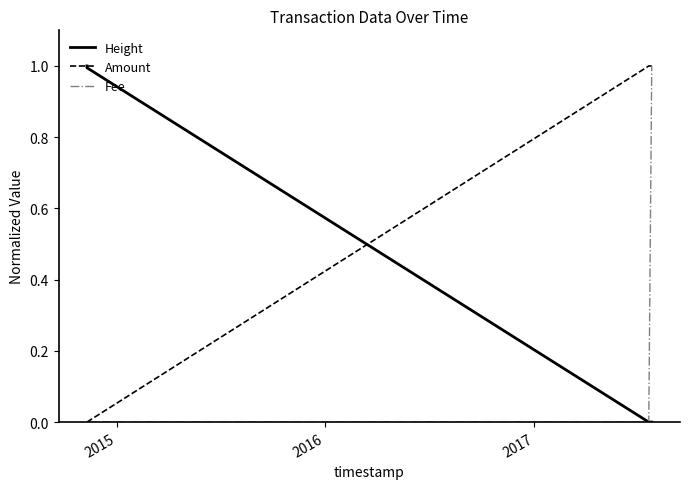

How many lines are shown in the chart?

3